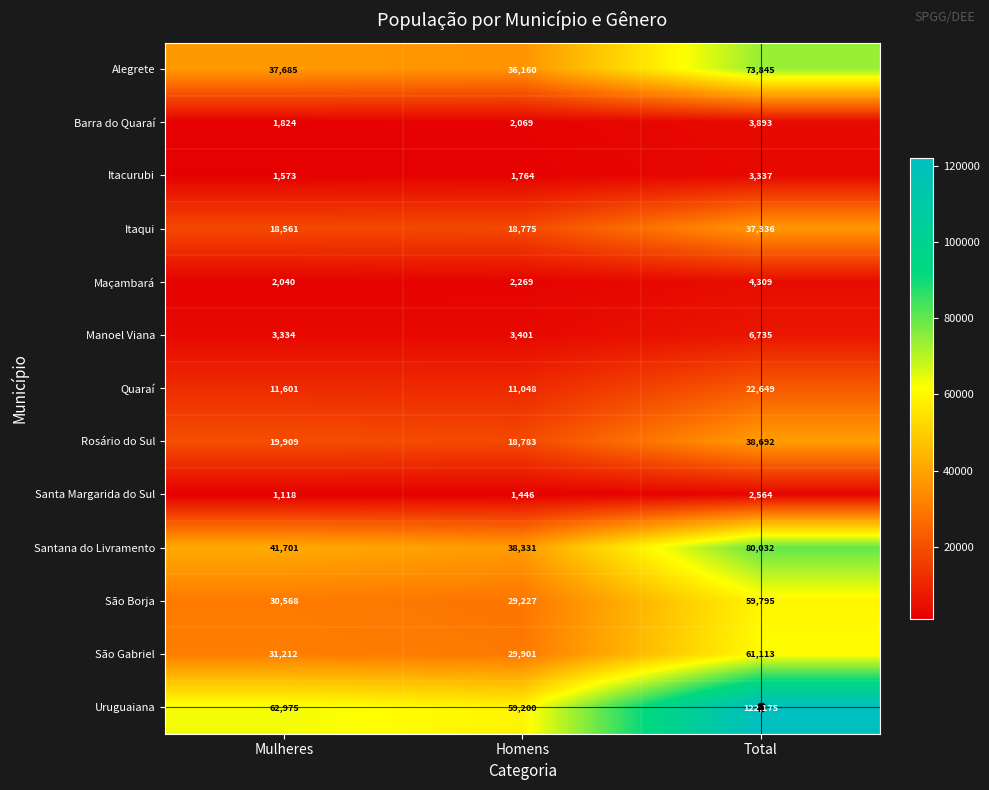

Which series has the largest total across all categories?

Uruguaiana